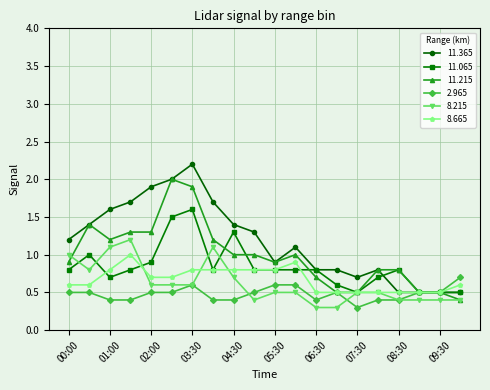

What is the value of the 11.065 point at the 17th from the left?

0.8